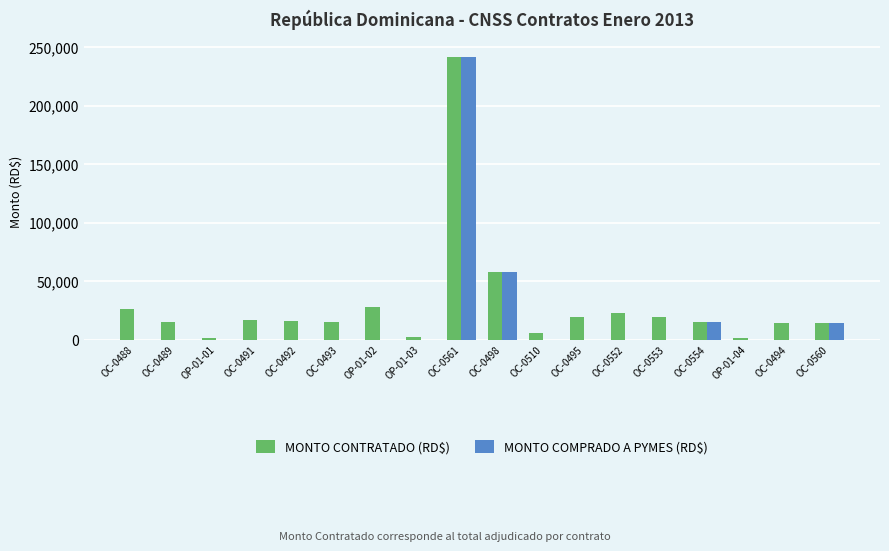

At which label is MONTO CONTRATADO (RD$) closest to 121812?

OC-0498